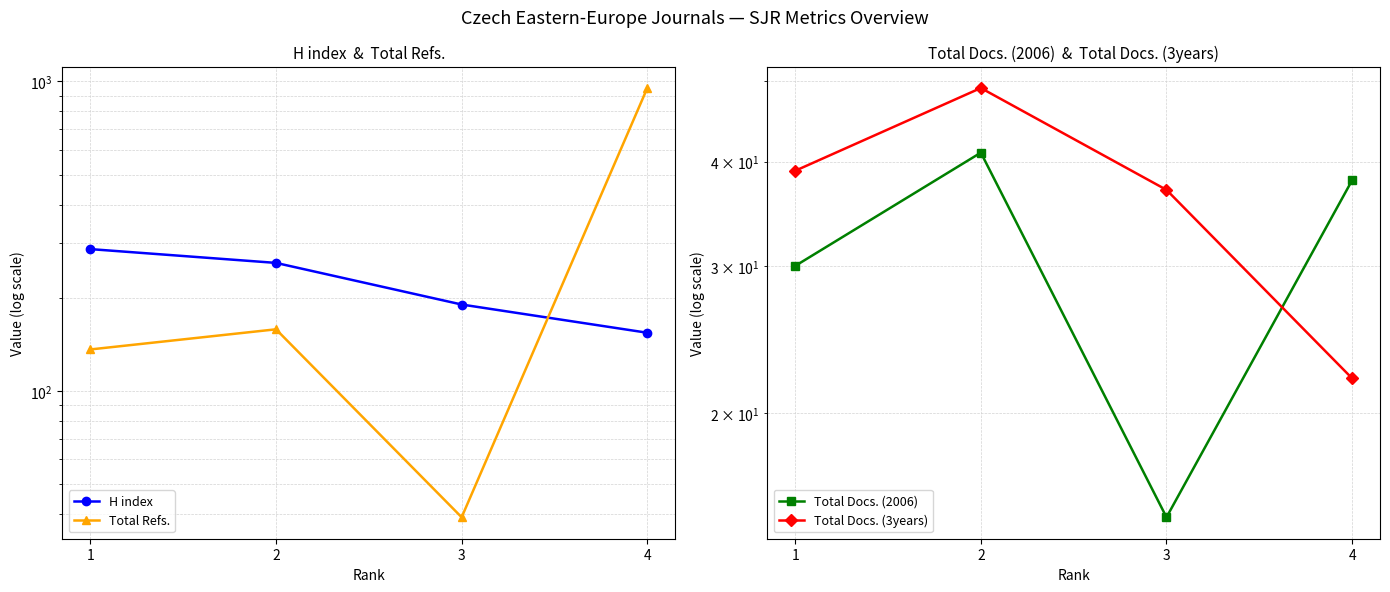

True or false: Total Docs. (3years) and H index cross at least once.

False